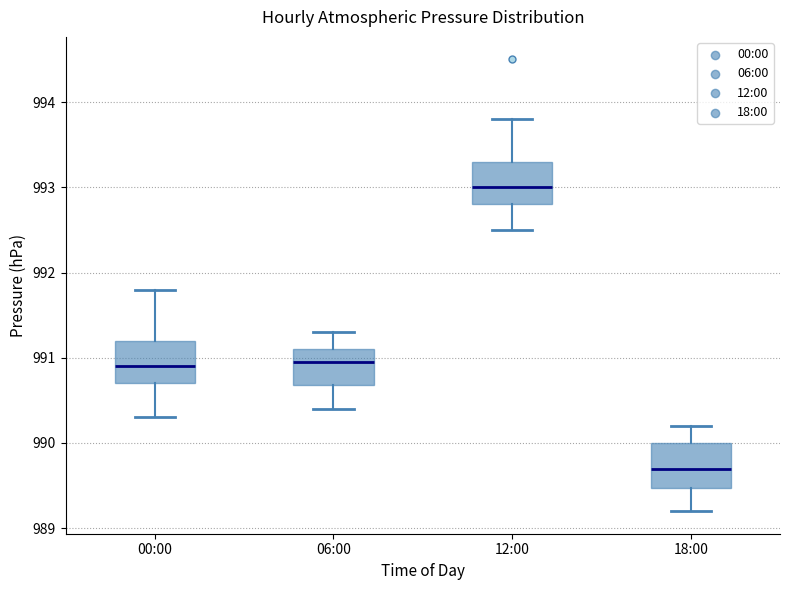

Reading left to right, transcribe this box plot: for each box, give where its median line is, the range the box spans, and where its two whiskers end, as read against the y-axis. The values are not printed on the chart, so give them approximately, as read against the axis.

00:00: median 990.9, box 990.7 to 991.2, whiskers 990.3 to 991.8
06:00: median 991.0, box 990.7 to 991.1, whiskers 990.4 to 991.3
12:00: median 993.0, box 992.8 to 993.3, whiskers 992.5 to 993.8
18:00: median 989.7, box 989.5 to 990.0, whiskers 989.2 to 990.2